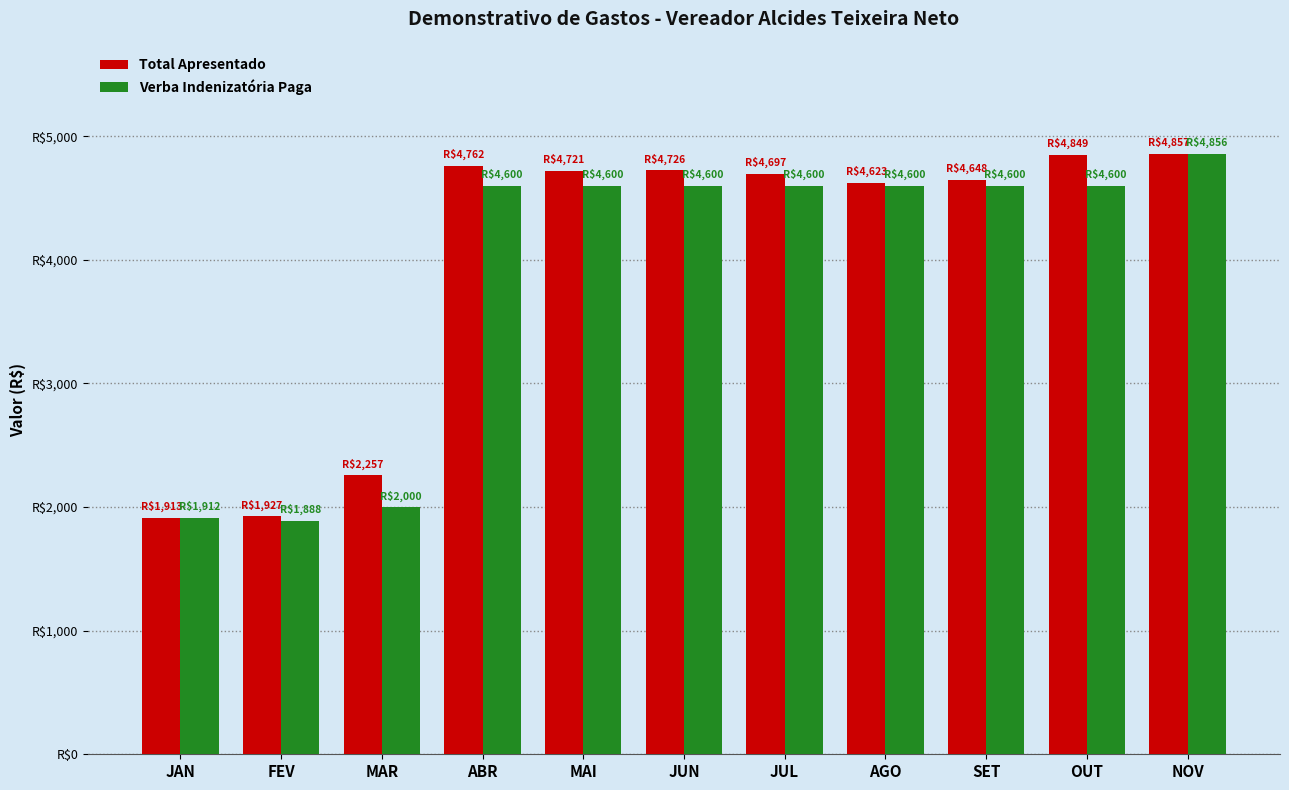

Reading left to right, what are all the values shown in this chart?

Total Apresentado: JAN=1912.5	FEV=1926.9	MAR=2257.0	ABR=4762.0	MAI=4720.8	JUN=4726.1	JUL=4696.7	AGO=4623.2	SET=4648.2	OUT=4849.4	NOV=4857.4
Verba Indenizatória Paga: JAN=1911.5	FEV=1887.9	MAR=2000.0	ABR=4600.0	MAI=4600.0	JUN=4600.0	JUL=4600.0	AGO=4600.0	SET=4600.0	OUT=4600.0	NOV=4856.3